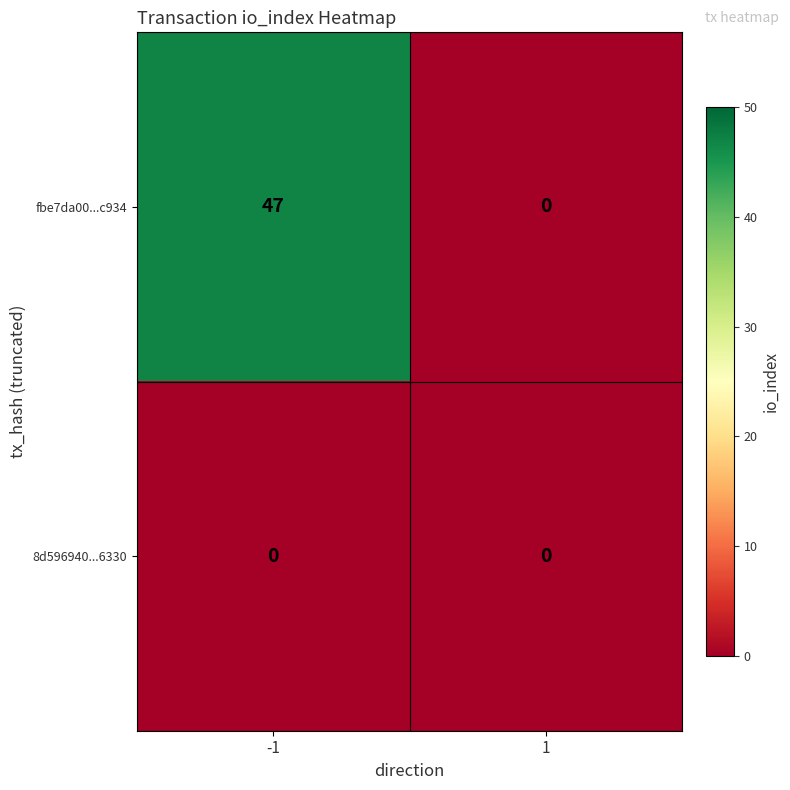

What is the maximum value shown in the chart?

47